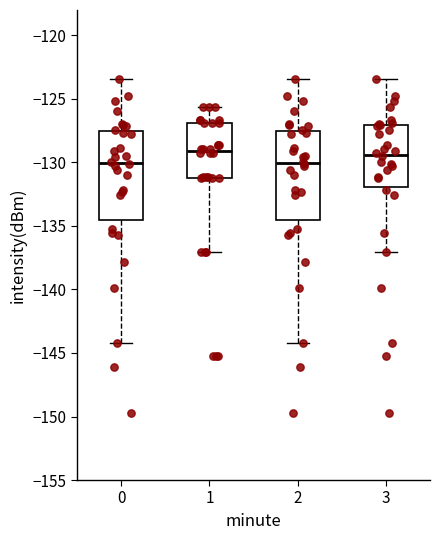

Where does the lower whisker of the box at x = 0 end on the y-axis? The values are not printed on the chart, so give them approximately, as read against the axis.

-144.0